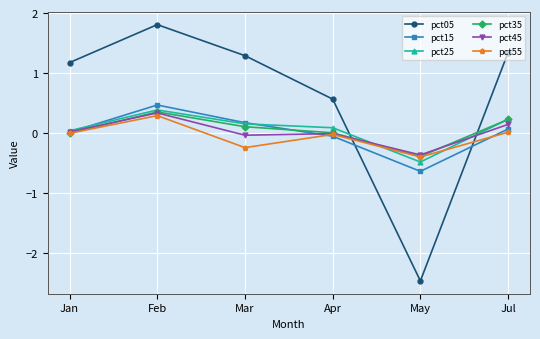

The value of pct05 at May is -2.5. True or false?

True